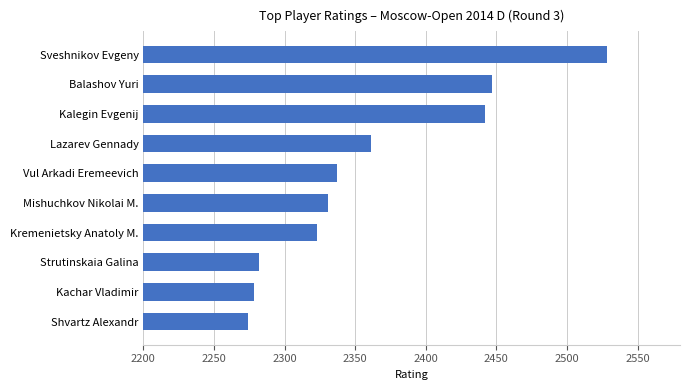

How many data points are less than 2337?

5